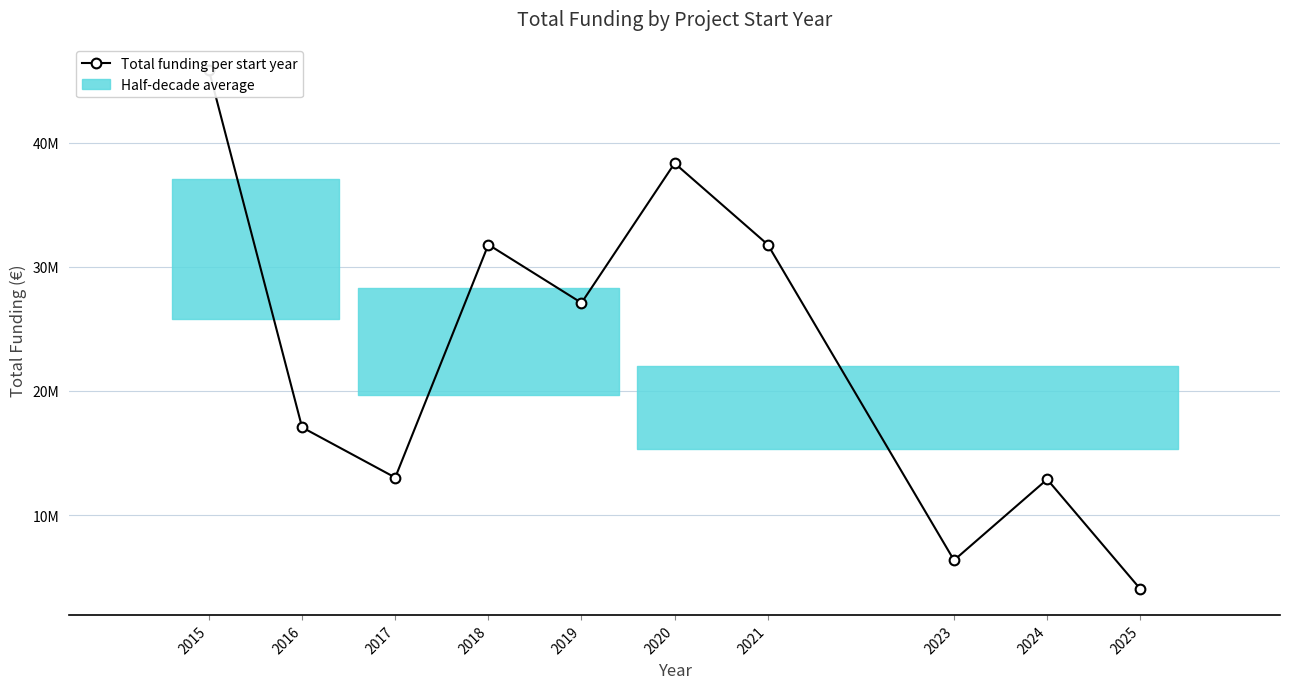

Does the chart have visible grid lines?

Yes